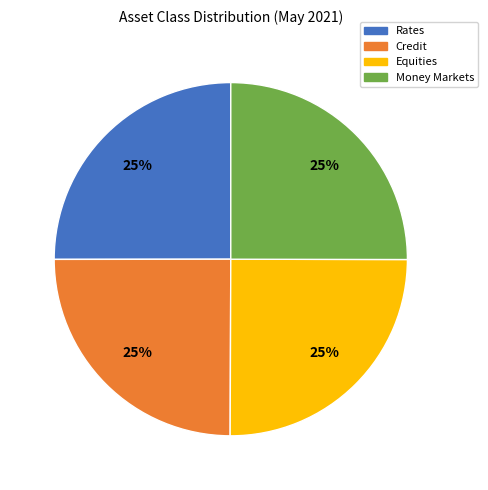

Is there a majority slice in this chart?

No